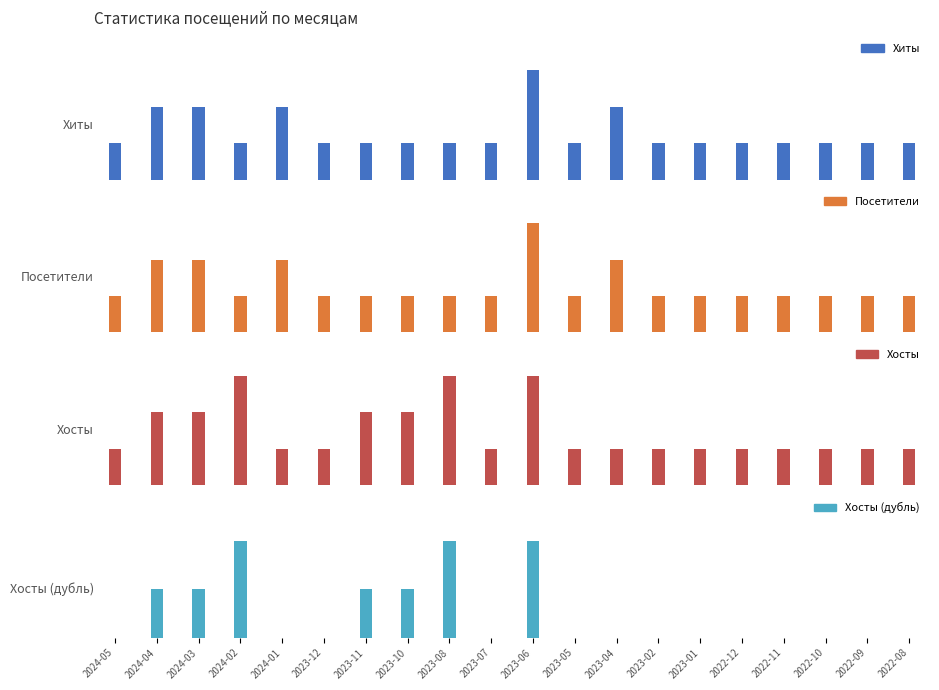

How many groups of bars are there?

20